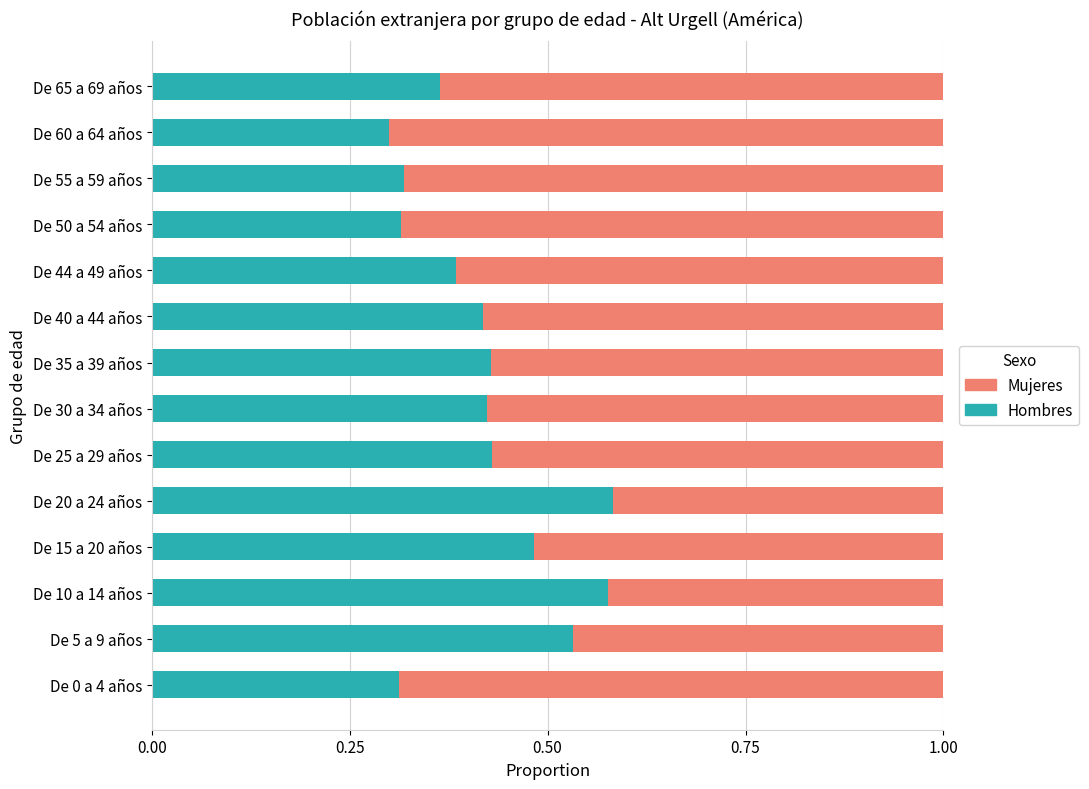

The value of Hombres at De 55 a 59 años is 0.2. True or false?

False